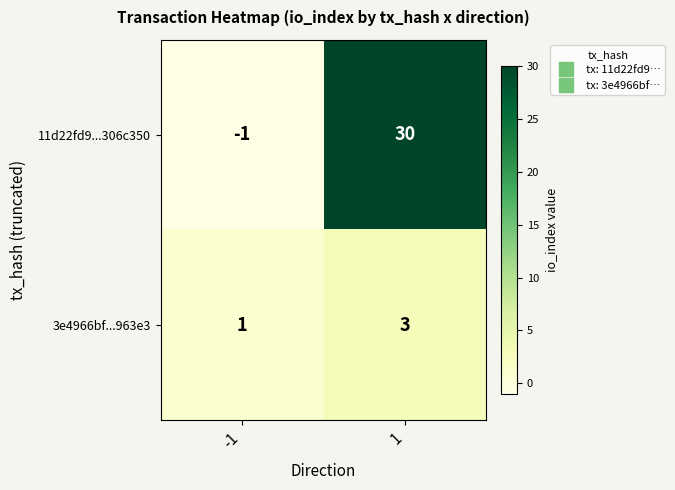

What value does the 3e4966bf...963e3 series have at 1?

3